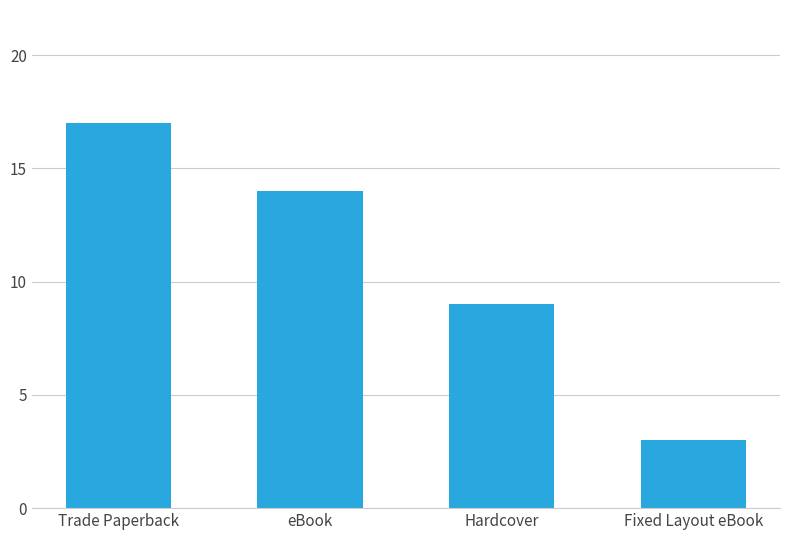

Rank the categories by value from lowest to highest.

Fixed Layout eBook, Hardcover, eBook, Trade Paperback